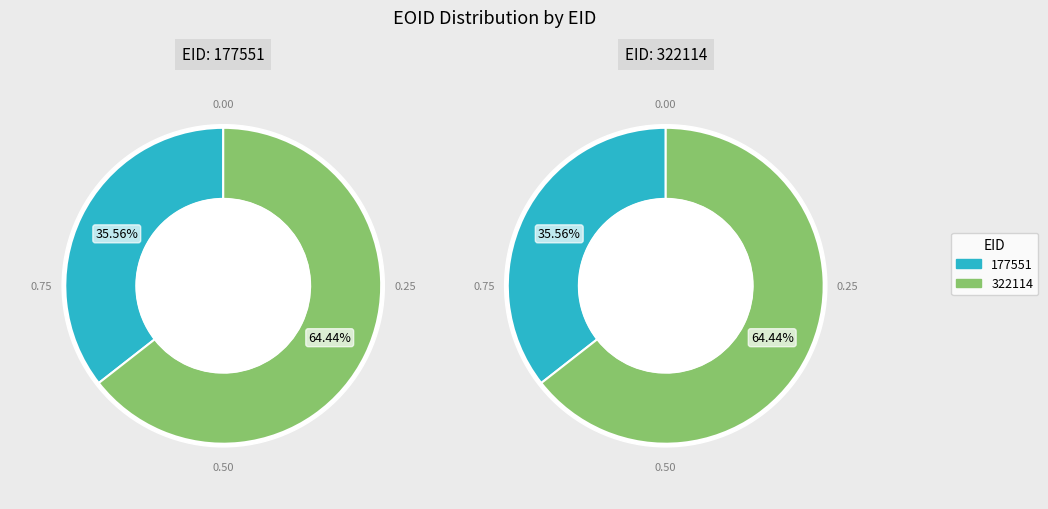

To the nearest percent, what portion does 322114 represent?

64%